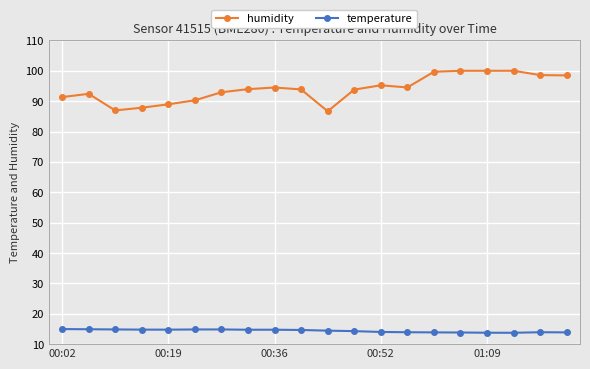

True or false: humidity and temperature cross at least once.

False